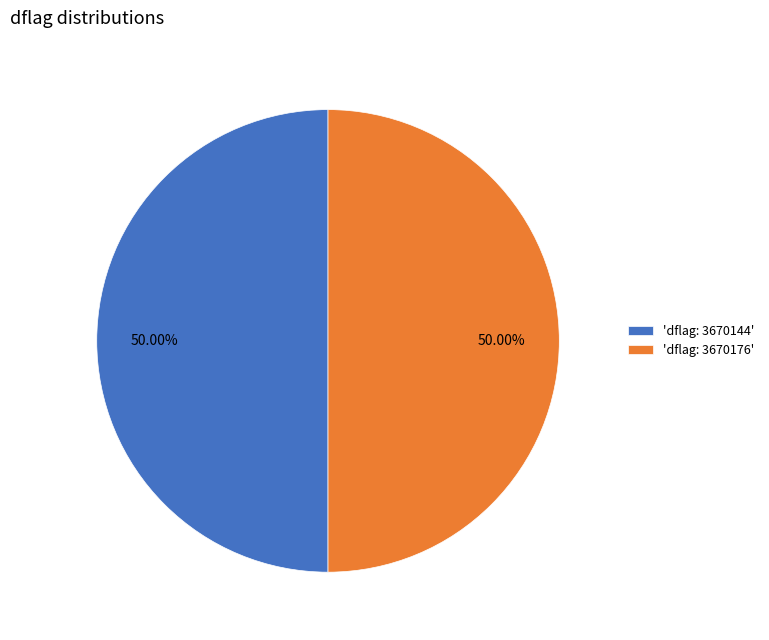

How many slices are in this pie chart?

2